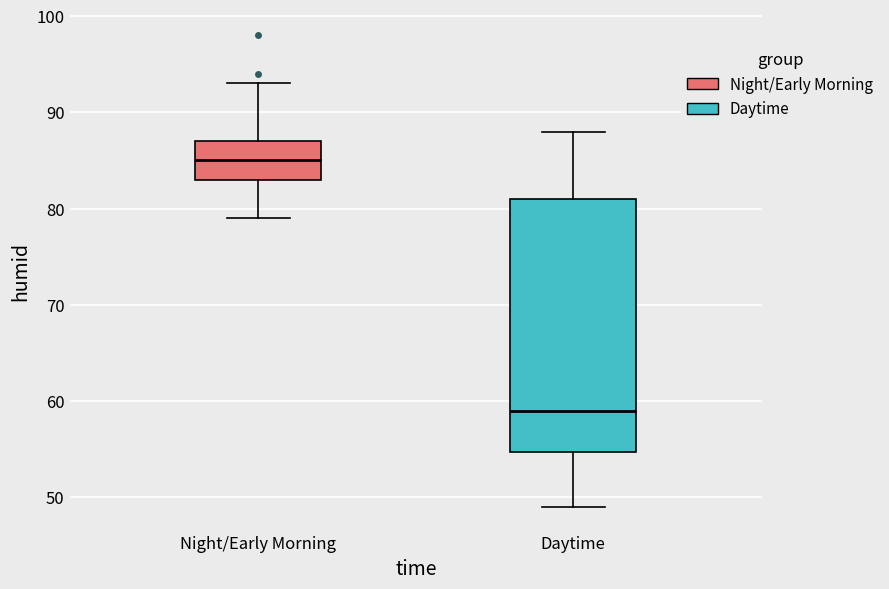

Reading left to right, transcribe this box plot: for each box, give where its median line is, the range the box spans, and where its two whiskers end, as read against the y-axis. The values are not printed on the chart, so give them approximately, as read against the axis.

Night/Early Morning: median 85, box 83 to 87, whiskers 79 to 93
Daytime: median 59, box 55 to 81, whiskers 49 to 88